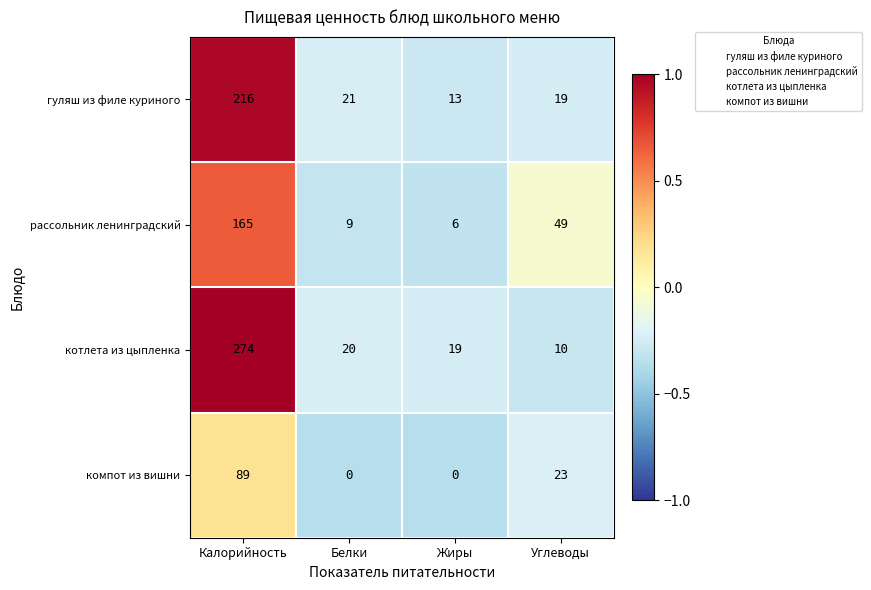

How many компот из вишни values are between 0 and 89?

4